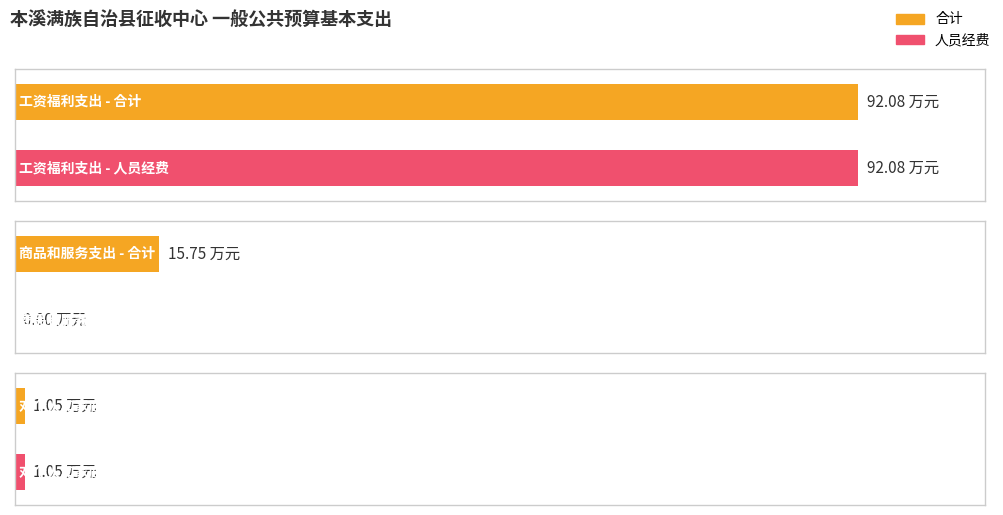

Is the value of 合计 at 对个人和家庭的补助 greater than the value of 人员经费 at 商品和服务支出?

Yes